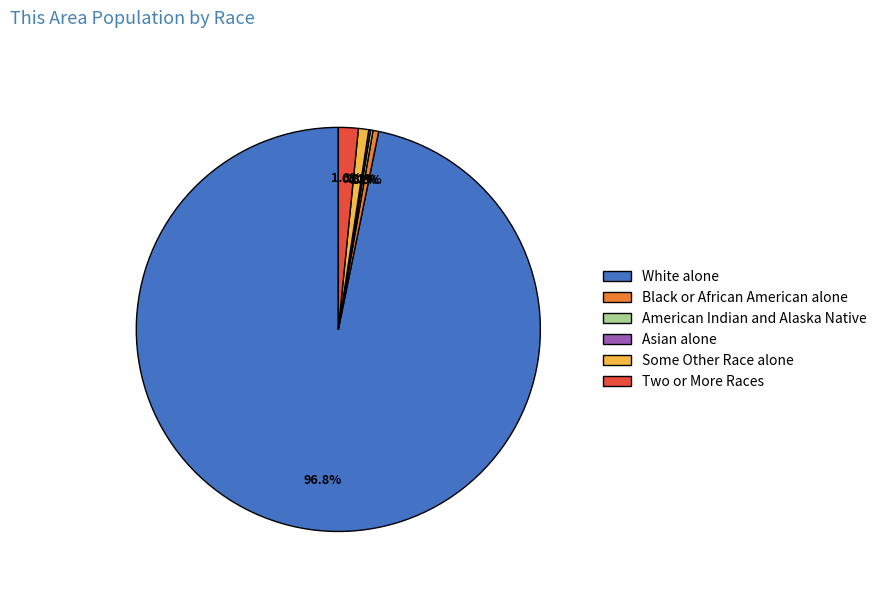

What percentage is NOT represented by Black or African American alone?

99.5%